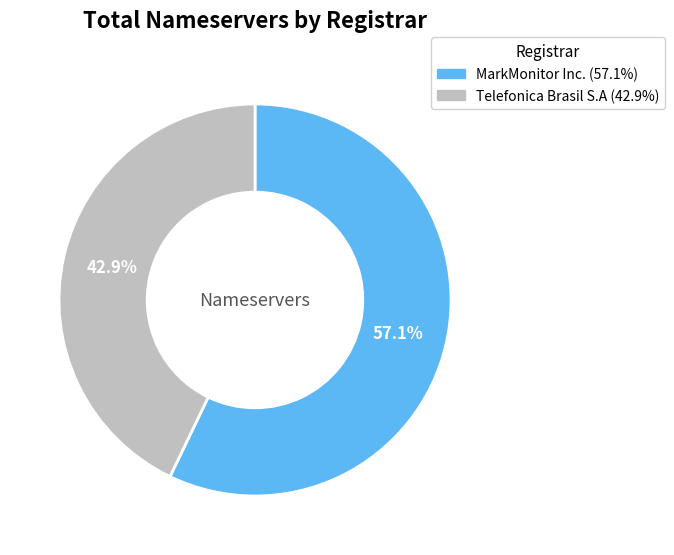

Which has a higher value, Telefonica Brasil S.A or MarkMonitor Inc.?

MarkMonitor Inc.